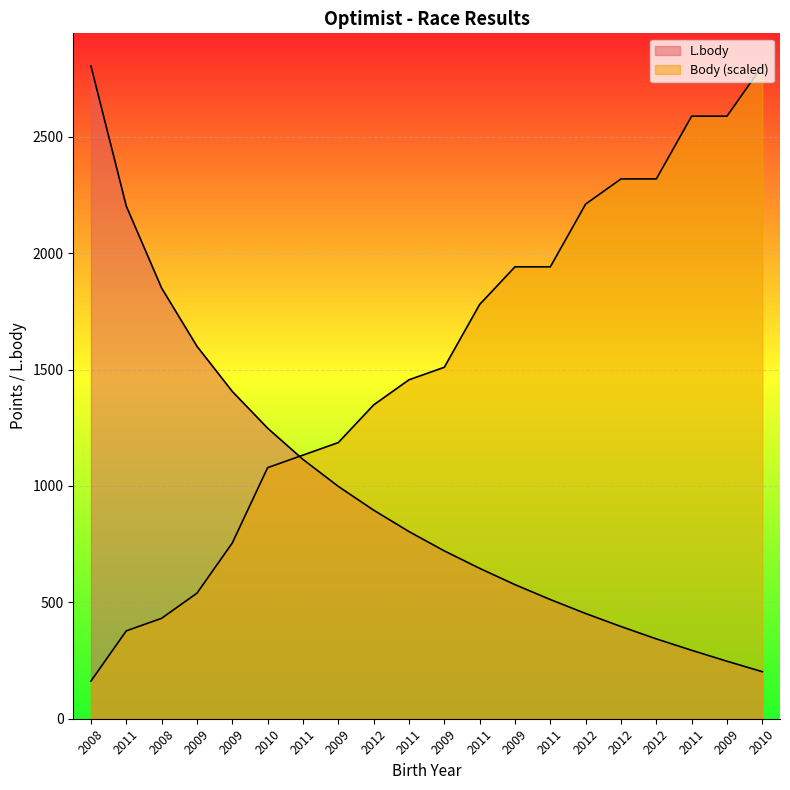

Is it true that L.body equals 93.6 at 2010?

False